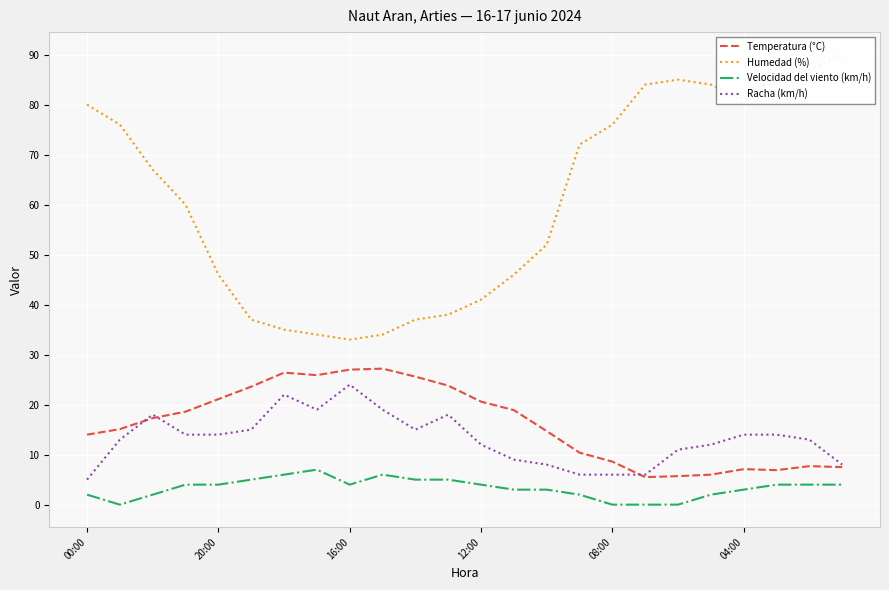

The value of Velocidad del viento (km/h) at 20:00 is 4.0. True or false?

True